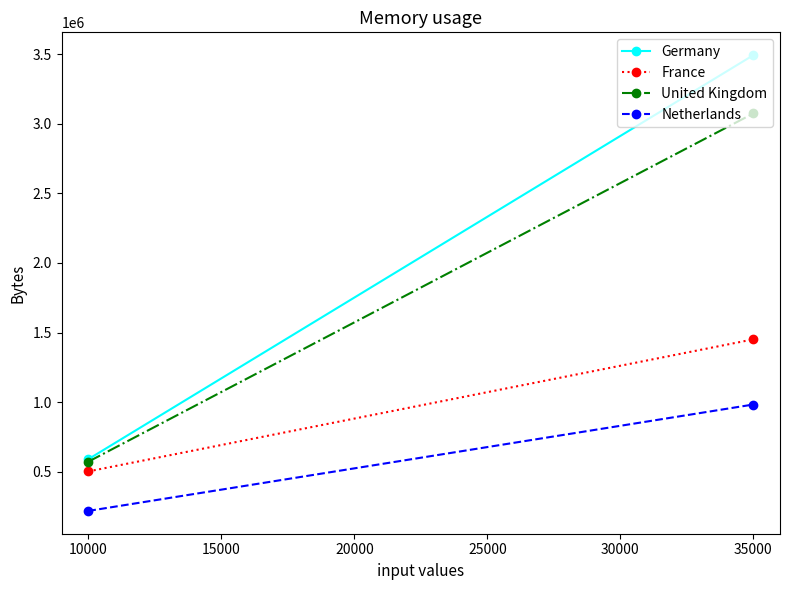

How many data points in Netherlands are less than 984010?

1